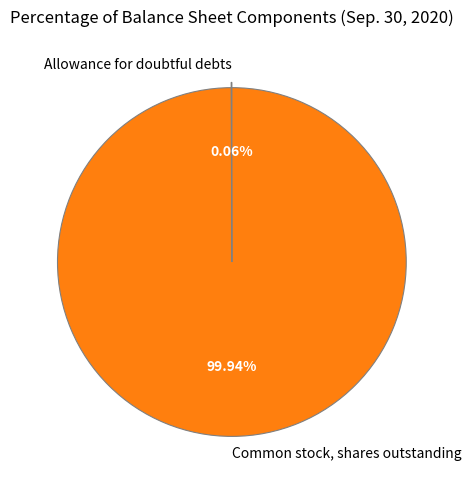

What is the largest slice in the pie chart?

Common stock, shares outstanding